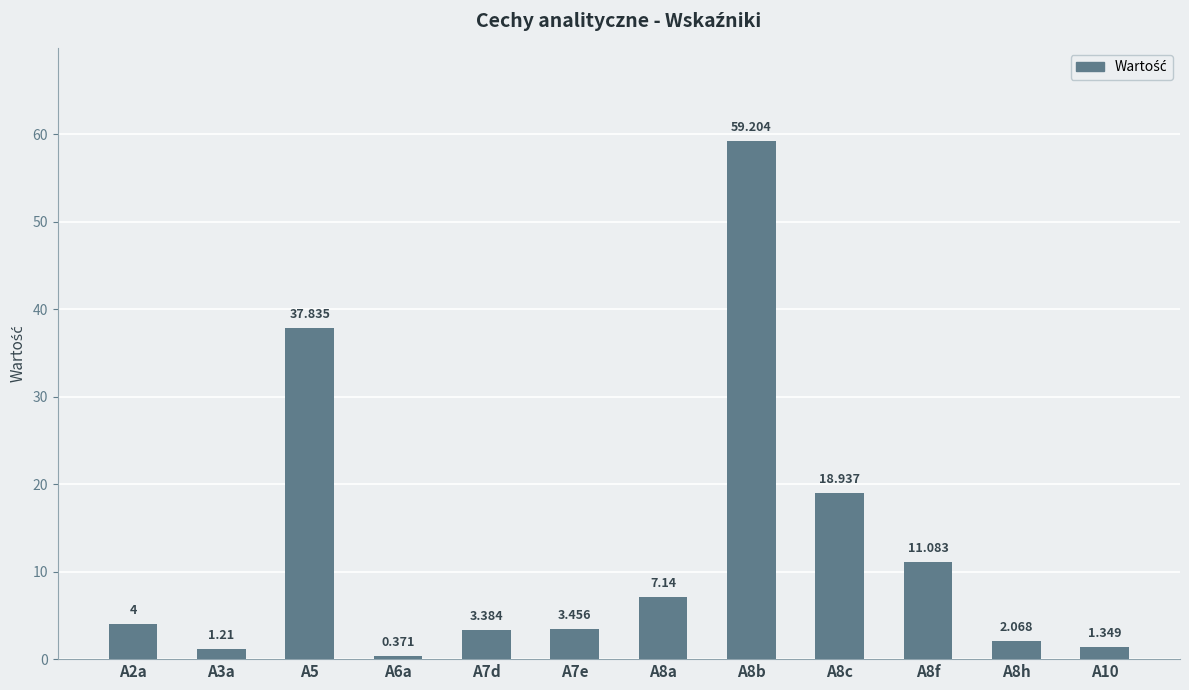

At which label does the data first exceed 4?

A5